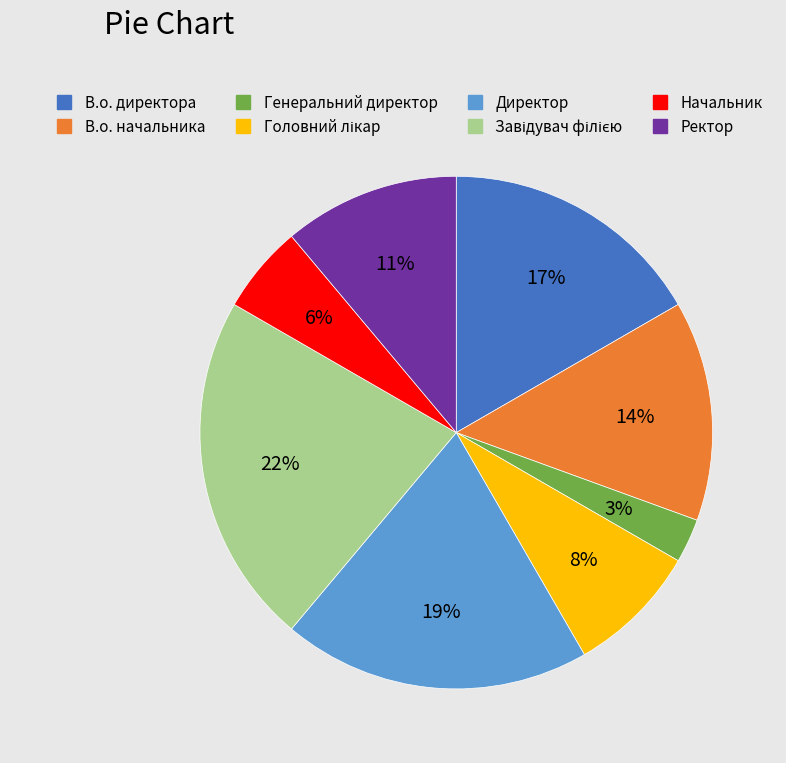

Is it true that Генеральний директор is 3% of the pie?

True